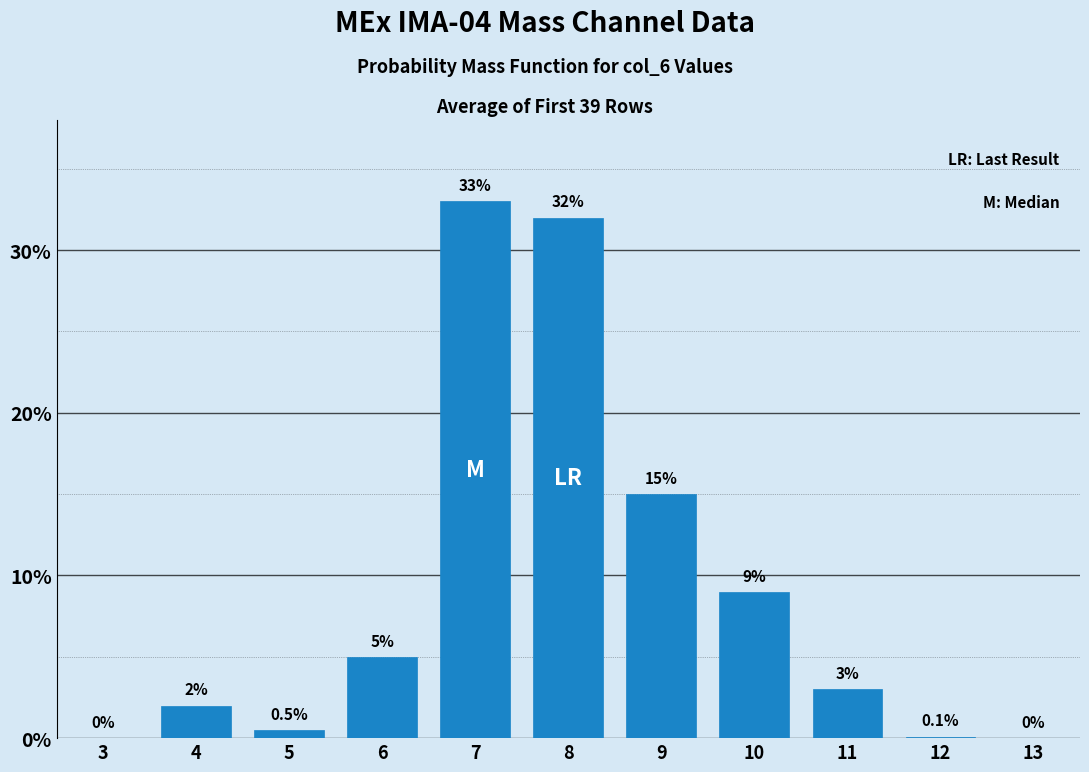

Reading left to right, what are all the values shown in this chart?

3=0.0	4=2.0	5=0.5	6=5.0	7=33.0	8=32.0	9=15.0	10=9.0	11=3.0	12=0.1	13=0.0